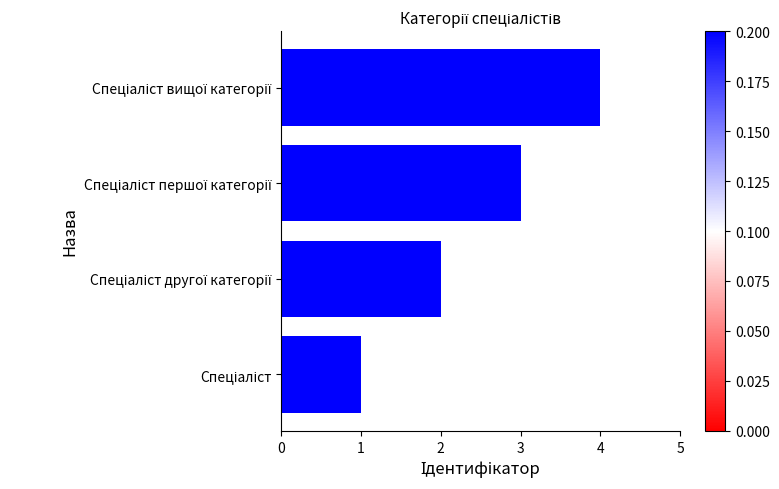

What is the sum of all values?

10